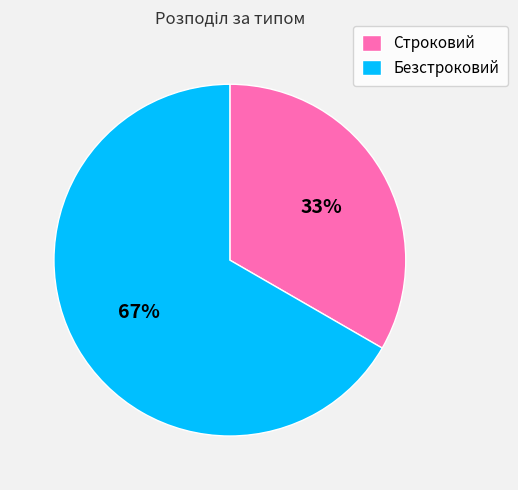

Approximately how many times larger is the value at Безстроковий compared to Строковий?

2.0